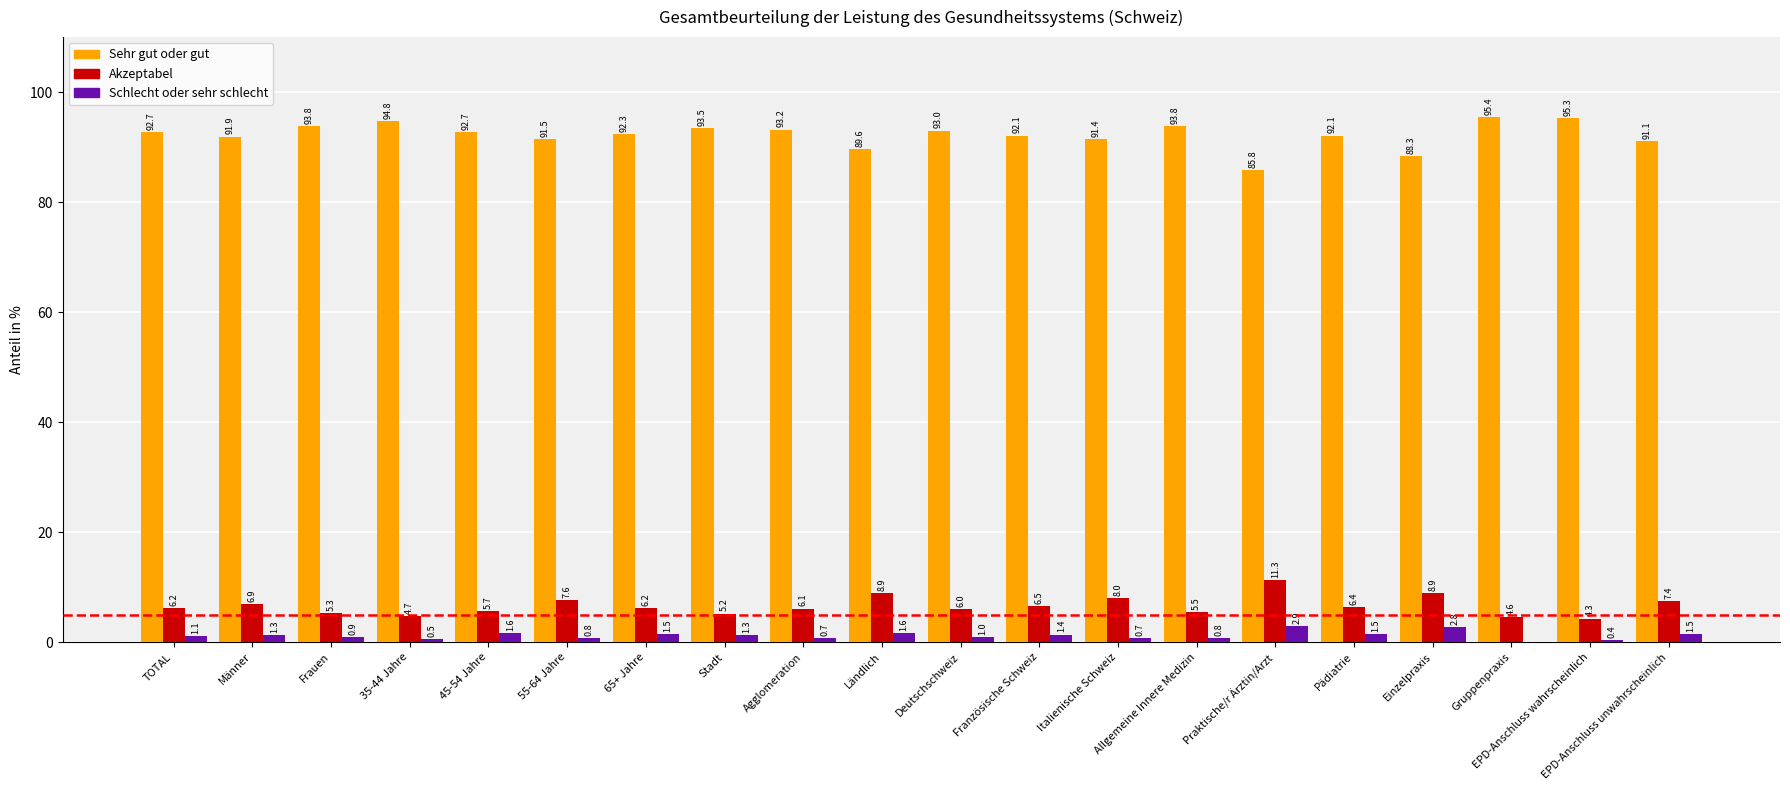

Are the bars grouped side by side (vs. stacked)?

Yes